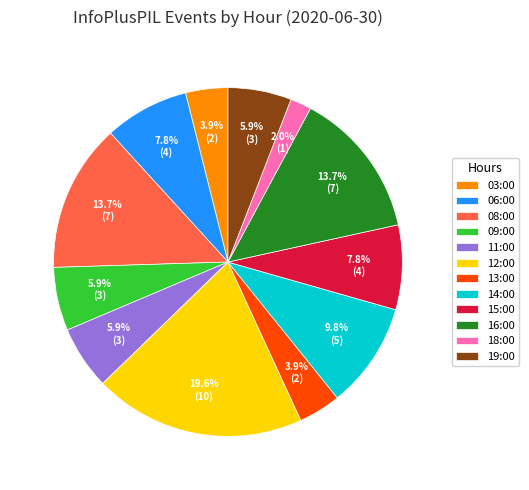

The 11:00 slice represents 6% of the pie. True or false?

True